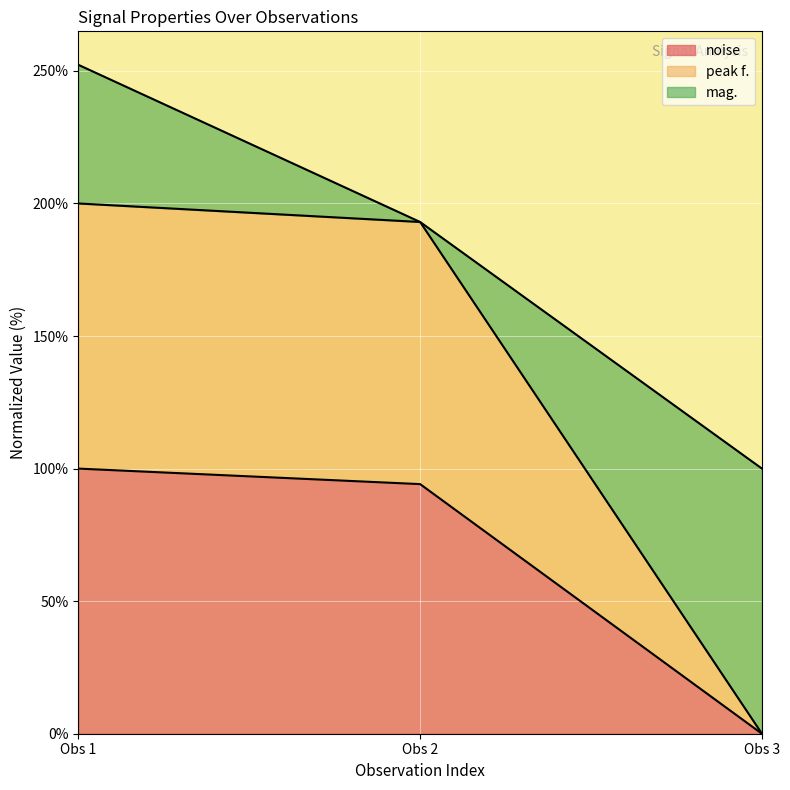

What are all the series names shown in the legend?

noise, peak f., mag.